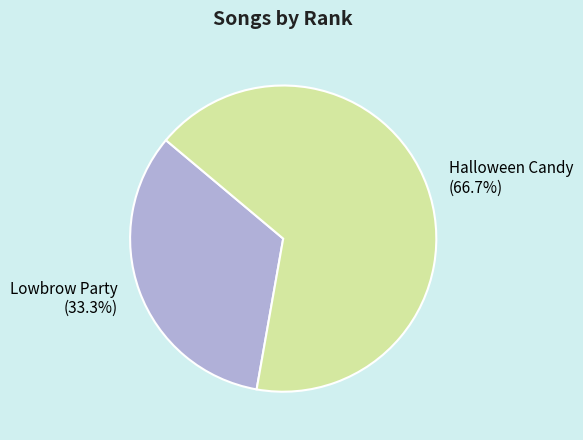

Is Halloween Candy the majority of the pie?

Yes